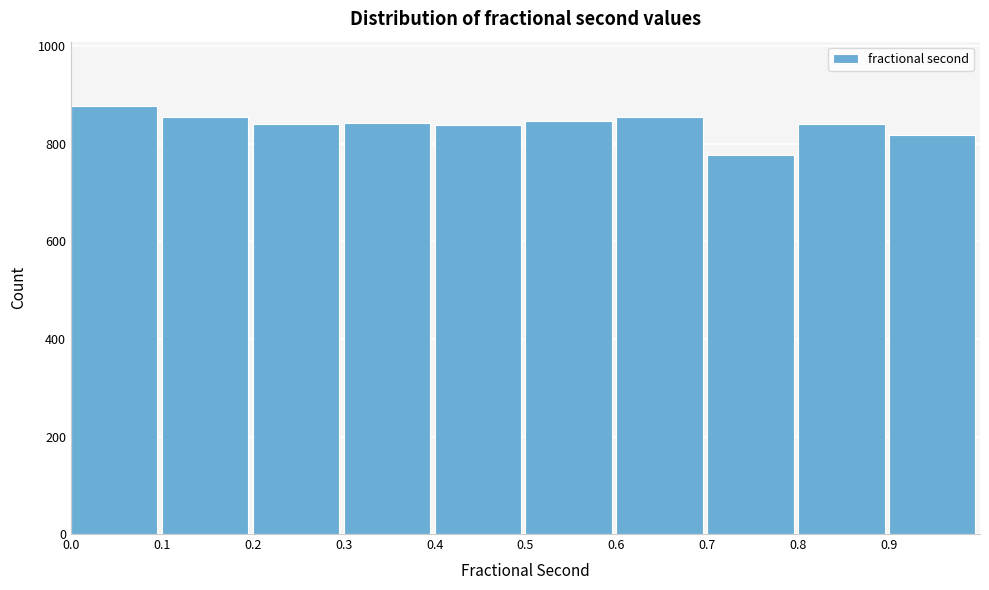

Reading left to right, transcribe this chart: for each bar, give the range it covers on the x-axis and its height. The values are not printed on the chart, so give them approximately, as read against the axis.

0.0 to 0.1: 880
0.1 to 0.2: 860
0.2 to 0.3: 840
0.3 to 0.4: 840
0.4 to 0.5: 840
0.5 to 0.6: 840
0.6 to 0.7: 860
0.7 to 0.8: 780
0.8 to 0.9: 840
0.9 to 1.0: 820